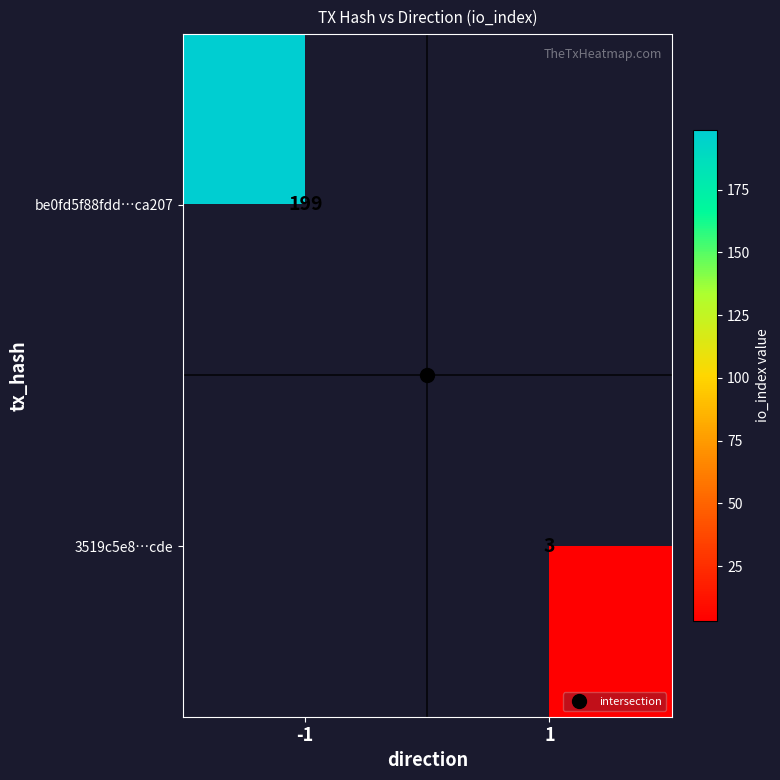

Read the 3519c5e8…cde value at 1.

3.0